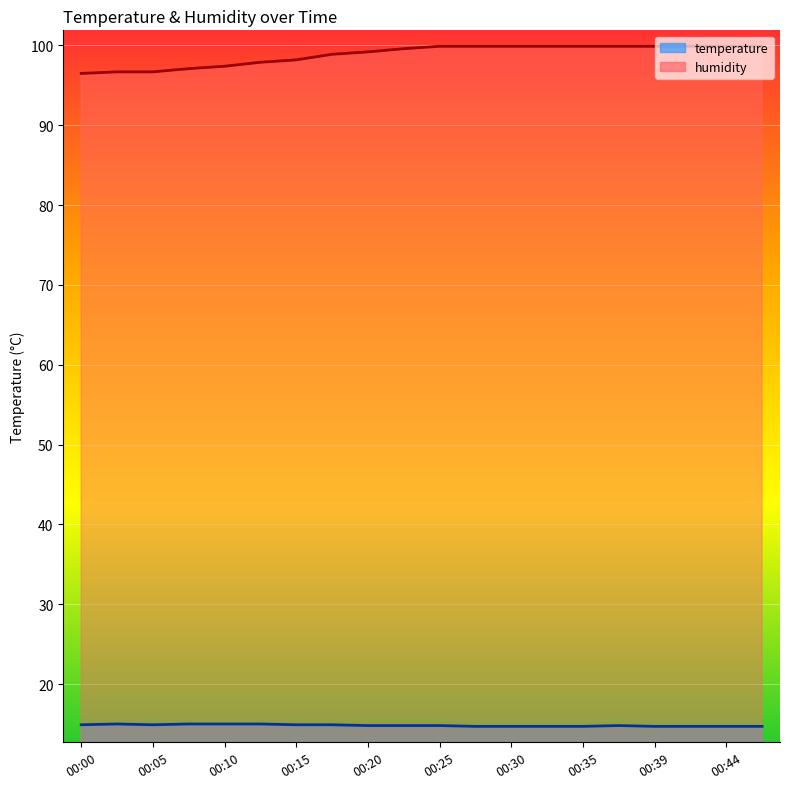

What is the value of the temperature point at the 4th from the left?

15.0